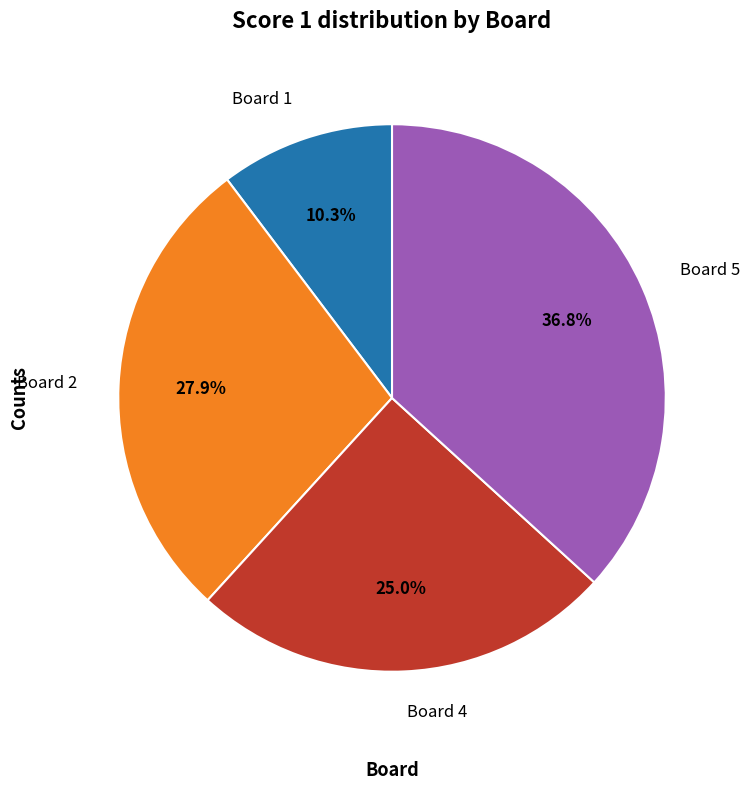

Does Board 5 account for over 50% of the chart?

No